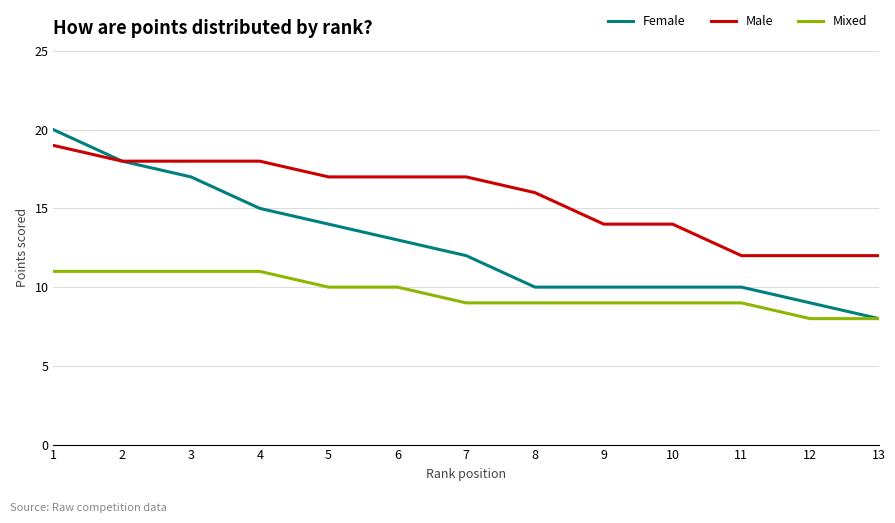

Rank the series by their average value, from highest to lowest.

Male, Female, Mixed